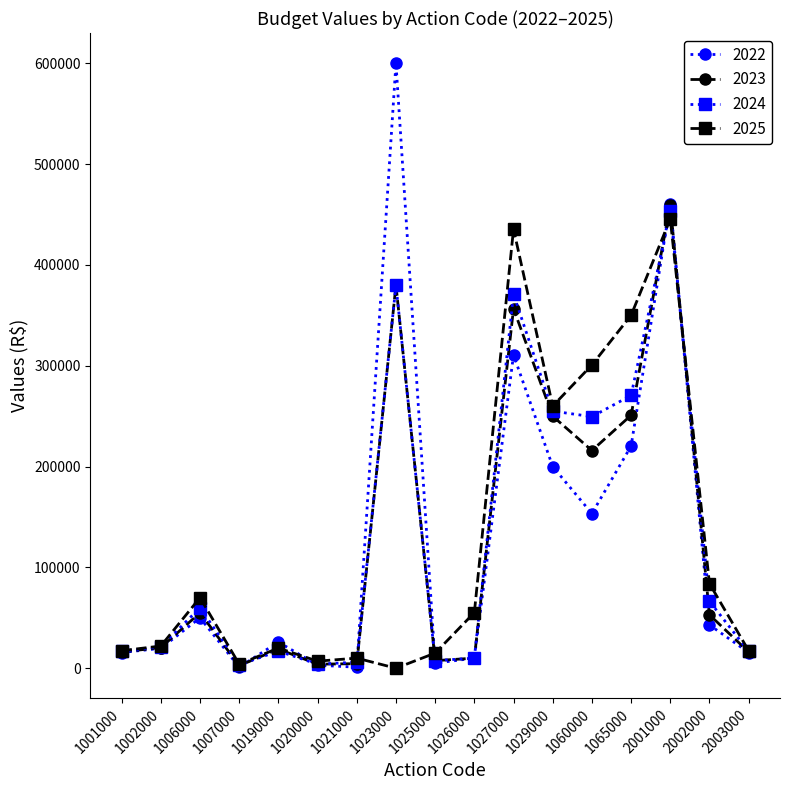

At how many categories does at least one series exceed 180484?

6